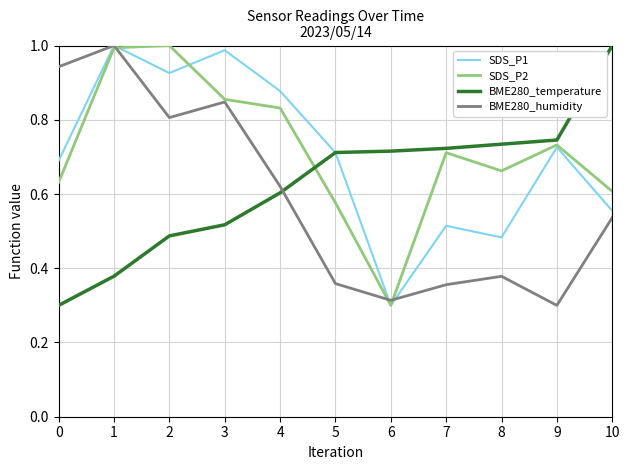

The BME280_humidity series shows 1.0 at 1. True or false?

True